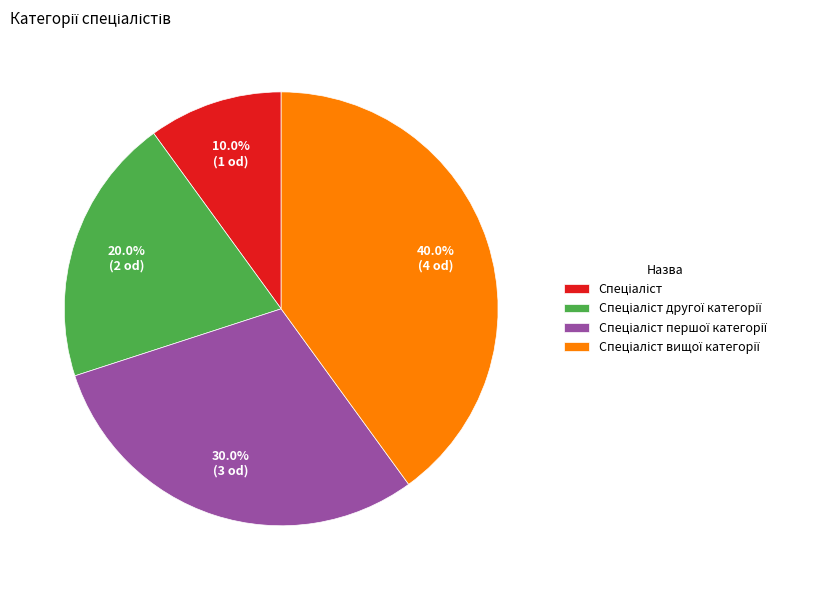

Is there a majority slice in this chart?

No